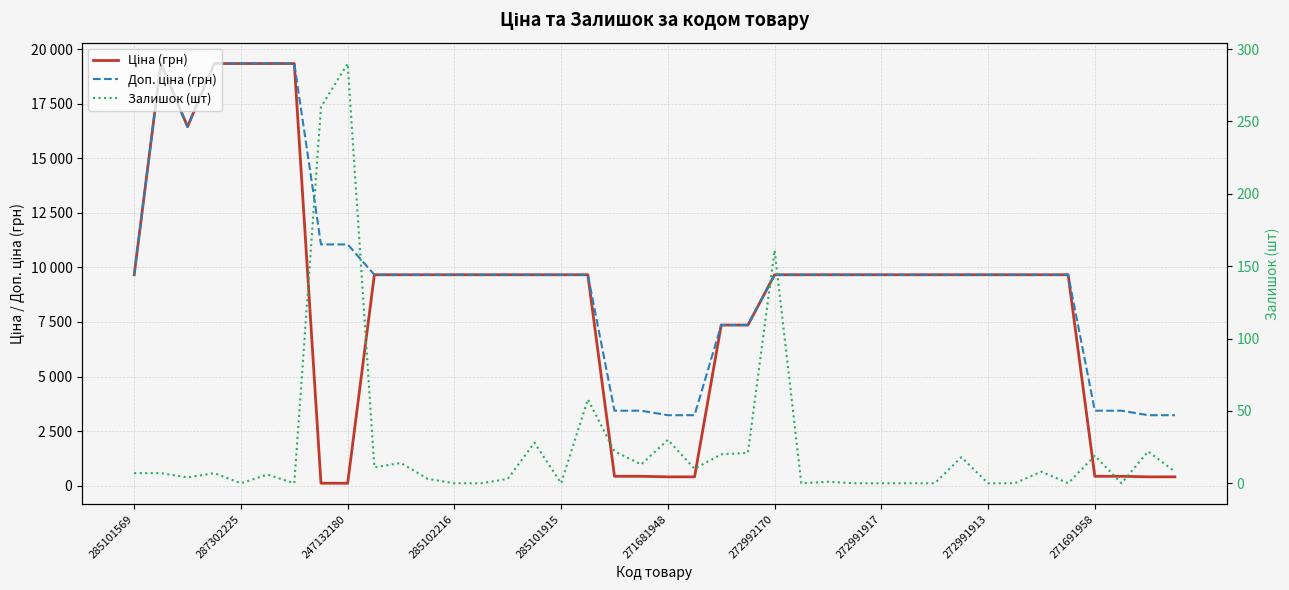

How many lines are shown in the chart?

3